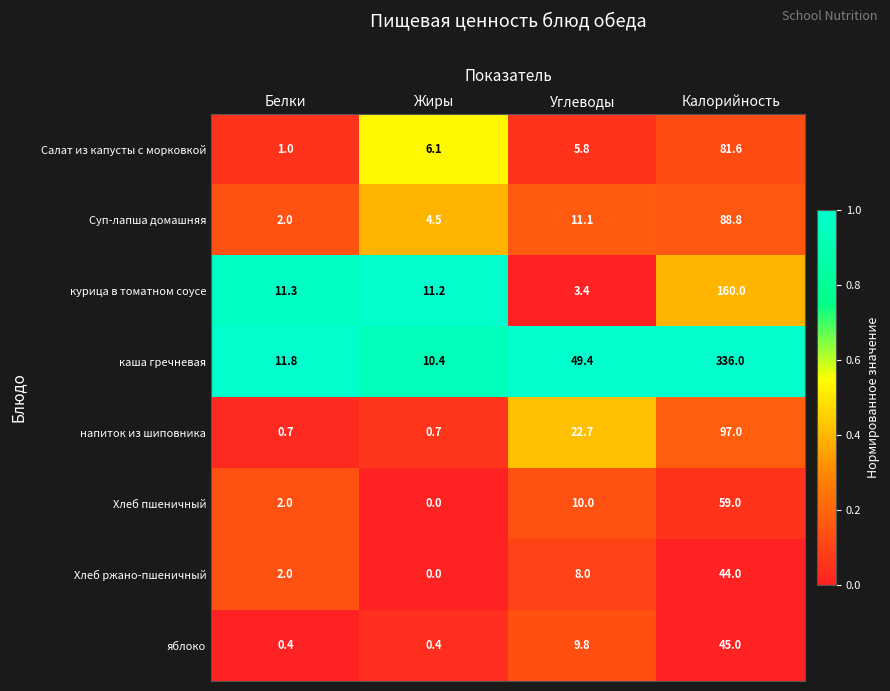

What is the total value across all series at Углеводы?

120.2